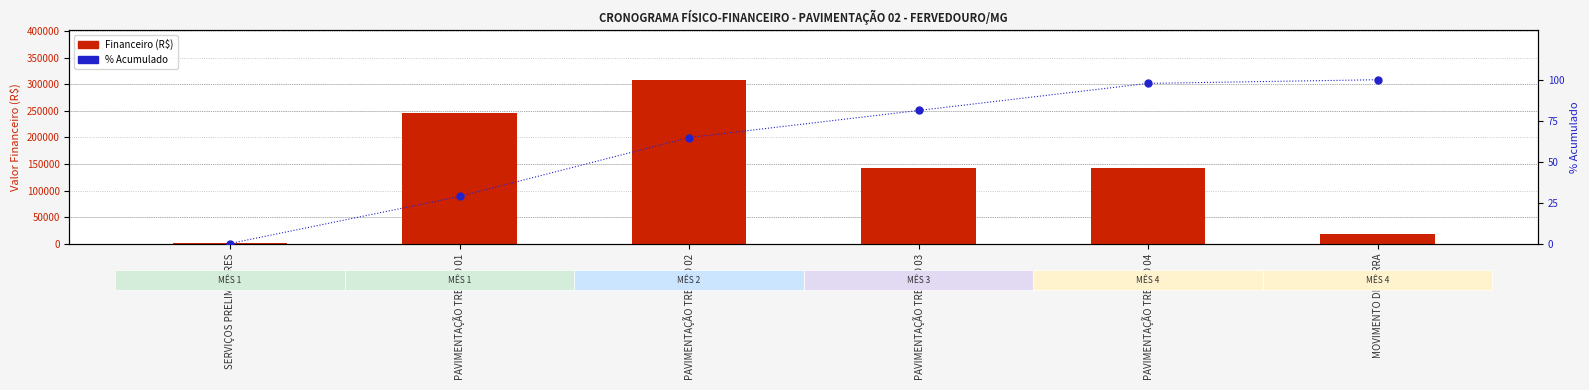

What is the difference between the values at MOVIMENTO DE TERRA and SERVIÇOS PRELIMINARES?

99.7